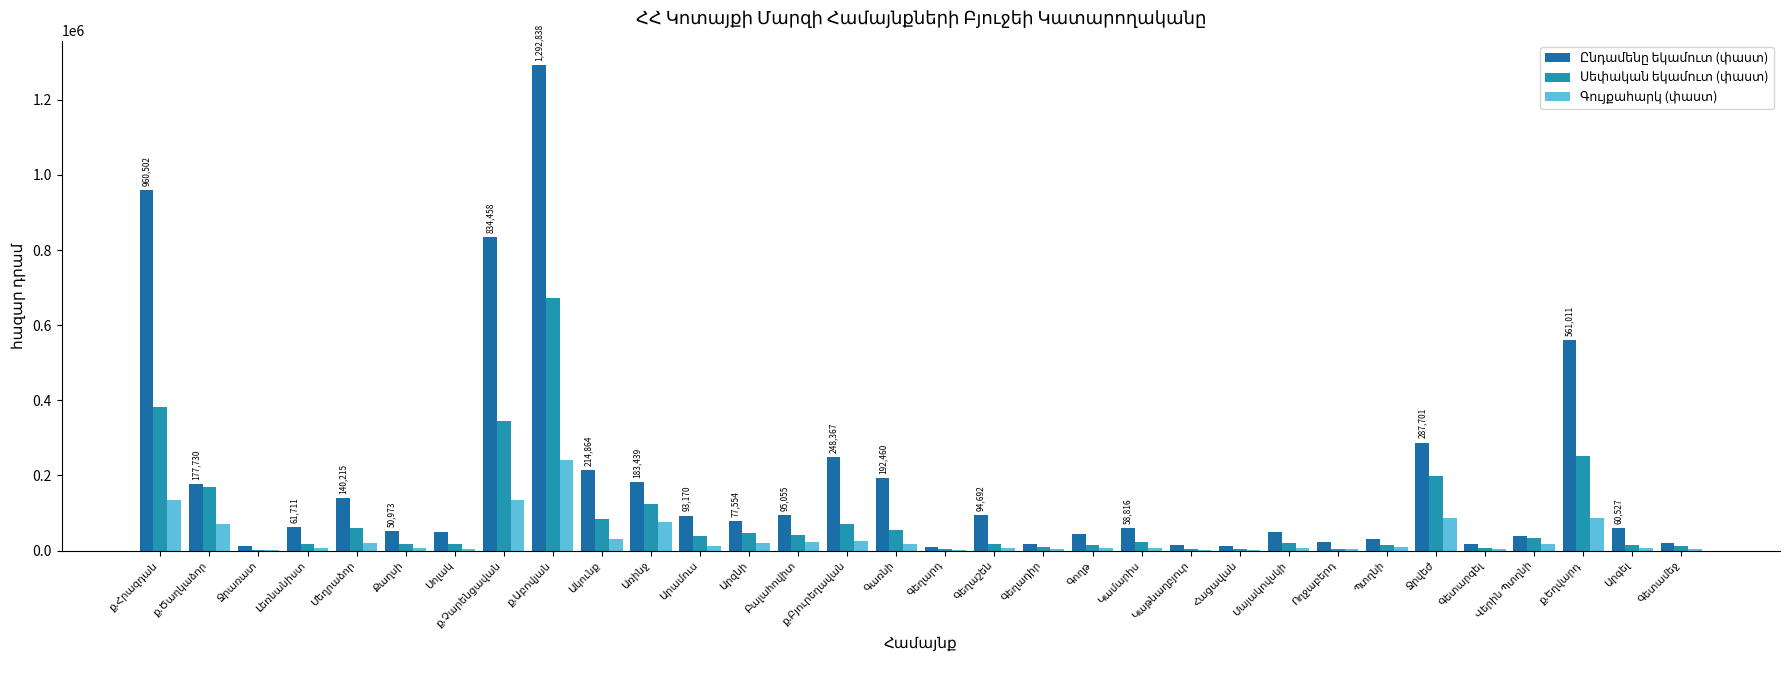

At which label is Գույքահարկ (փաստ) closest to 121409?

ք.Չարենցավան